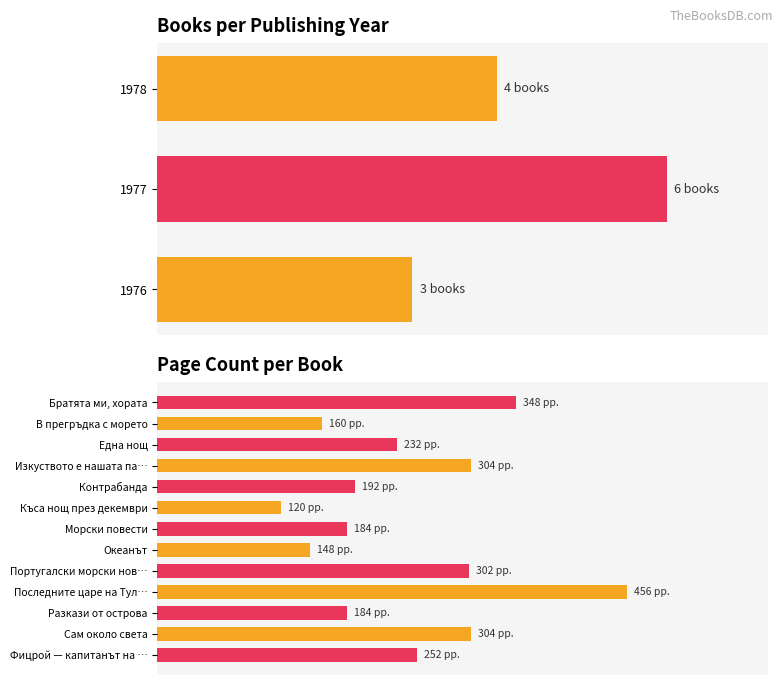

What position from the right is В прегръдка с морето?

2